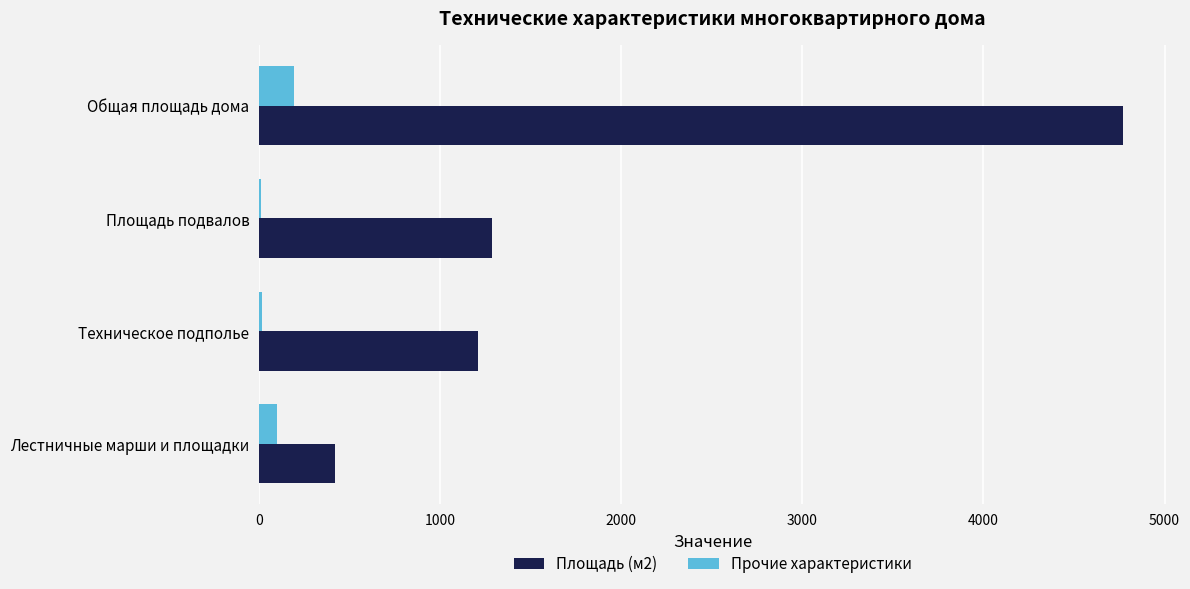

True or false: Прочие характеристики has a value of 195.0 at Общая площадь дома.

True